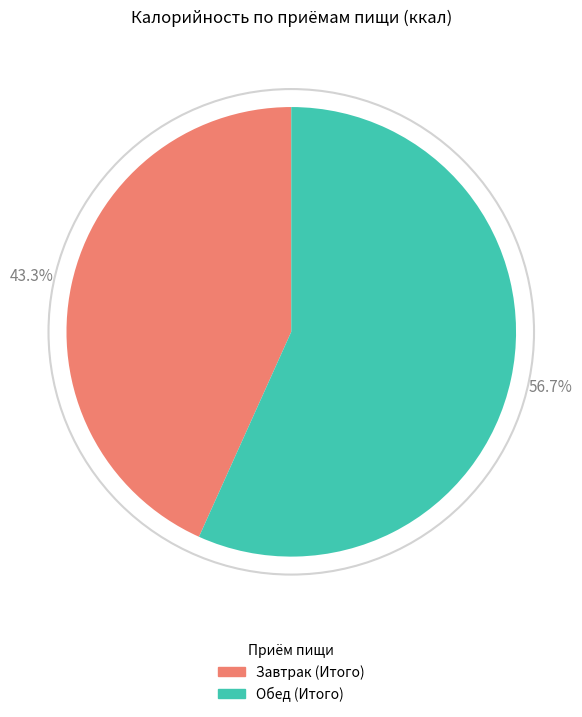

What is the ratio of the value at Обед (Итого) to the value at Завтрак (Итого)?

1.3